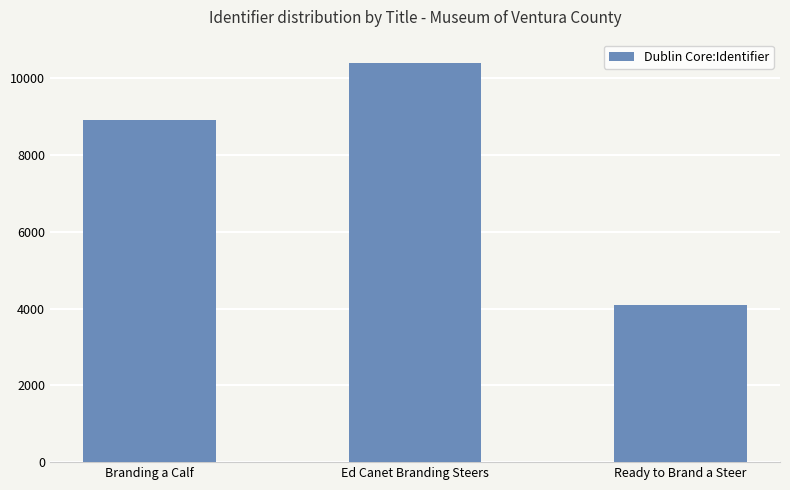

What is the sum of all values?

23398